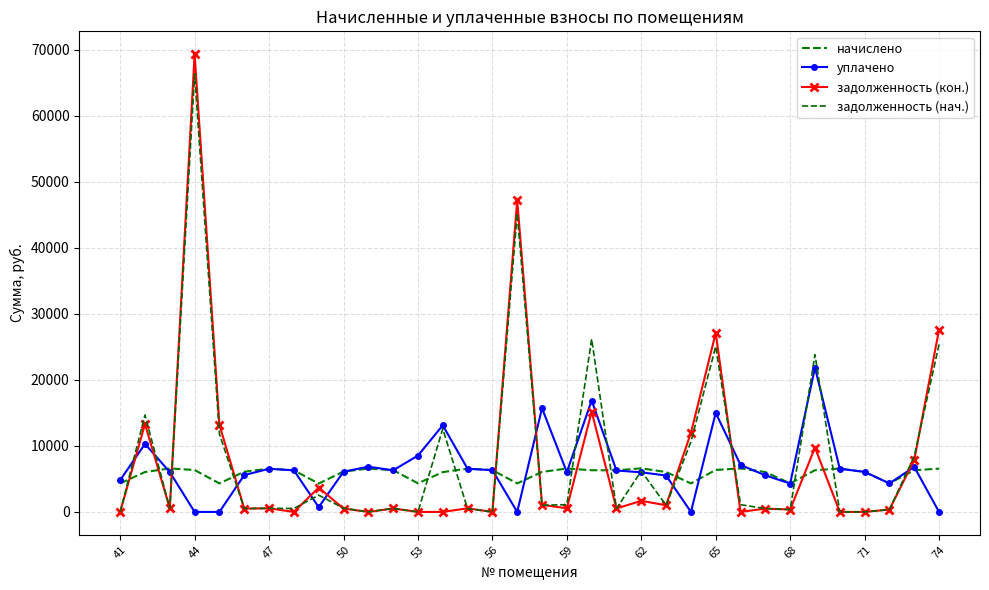

Does the chart have visible grid lines?

Yes